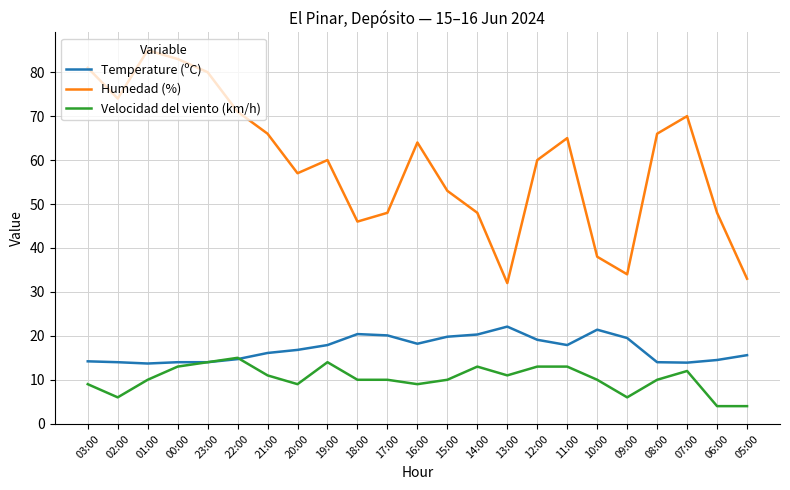

The Humedad (%) series shows 53.0 at 15:00. True or false?

True